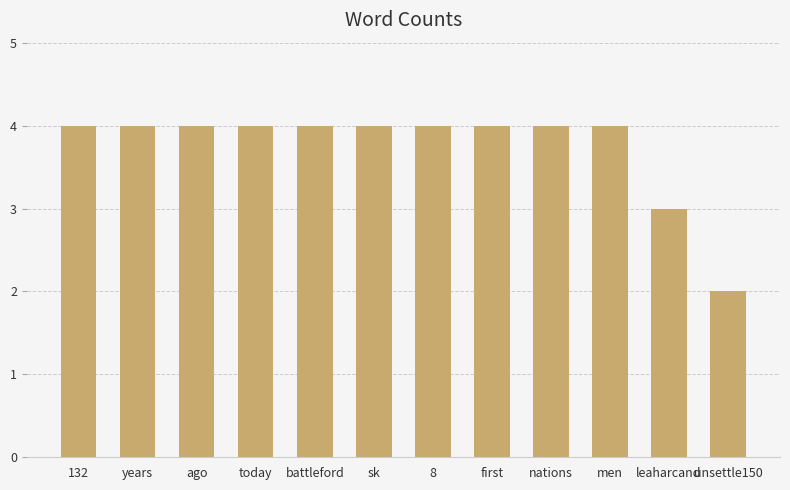

Are the bars grouped side by side (vs. stacked)?

No